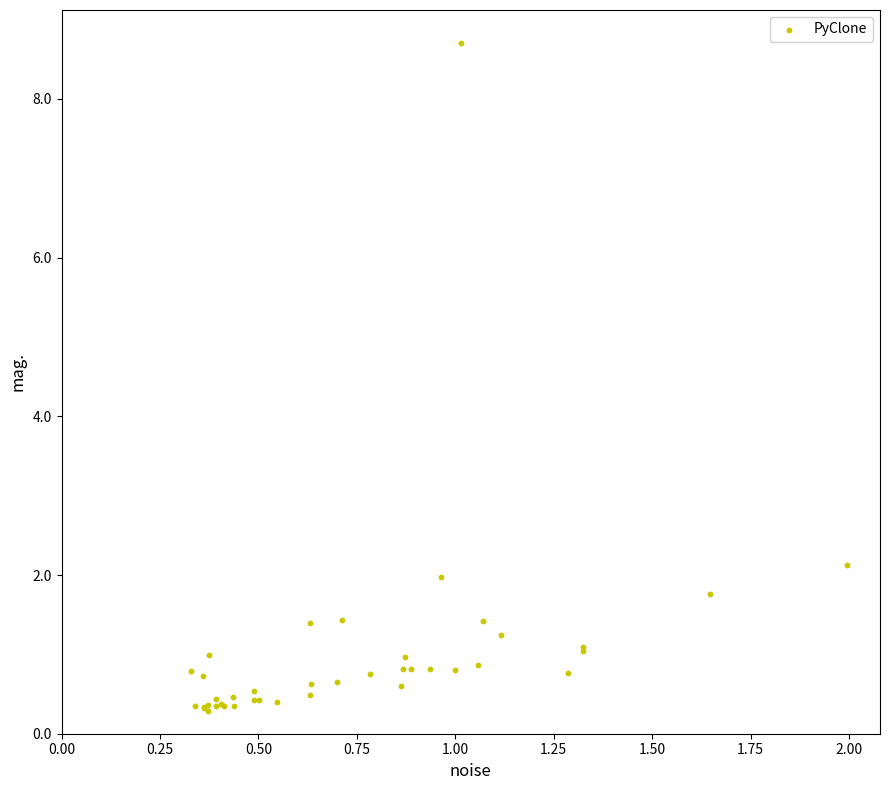

What Y value in the scatter plot is closest to 4?

2.1